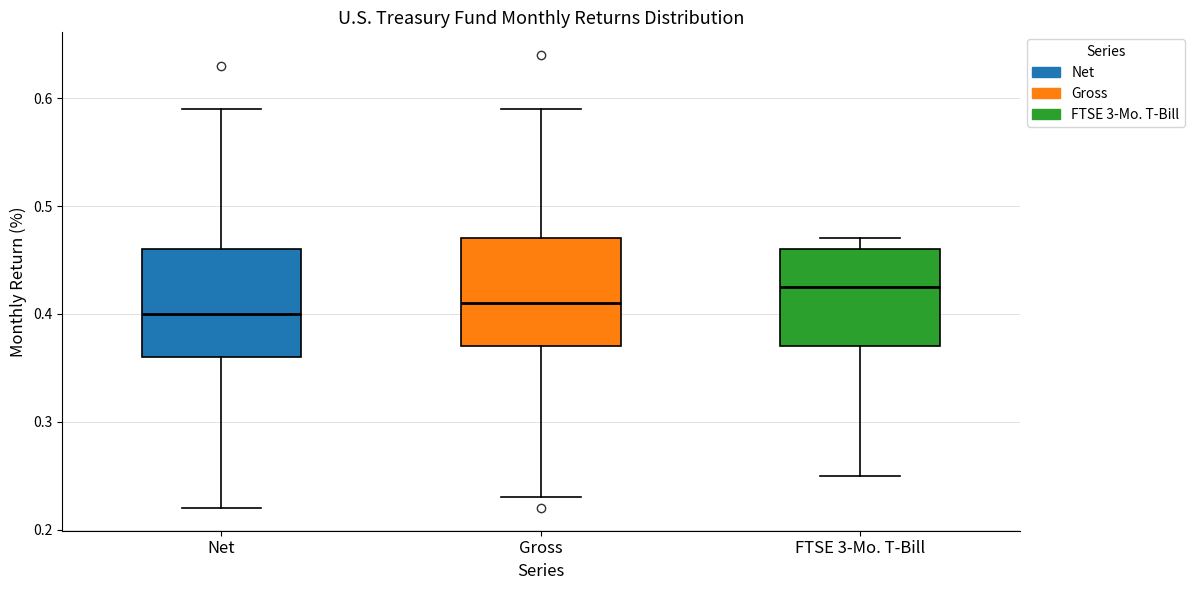

Reading left to right, transcribe this box plot: for each box, give where its median line is, the range the box spans, and where its two whiskers end, as read against the y-axis. The values are not printed on the chart, so give them approximately, as read against the axis.

Net: median 0.40, box 0.36 to 0.46, whiskers 0.22 to 0.59
Gross: median 0.41, box 0.37 to 0.47, whiskers 0.23 to 0.59
FTSE 3-Mo. T-Bill: median 0.43, box 0.37 to 0.46, whiskers 0.25 to 0.47